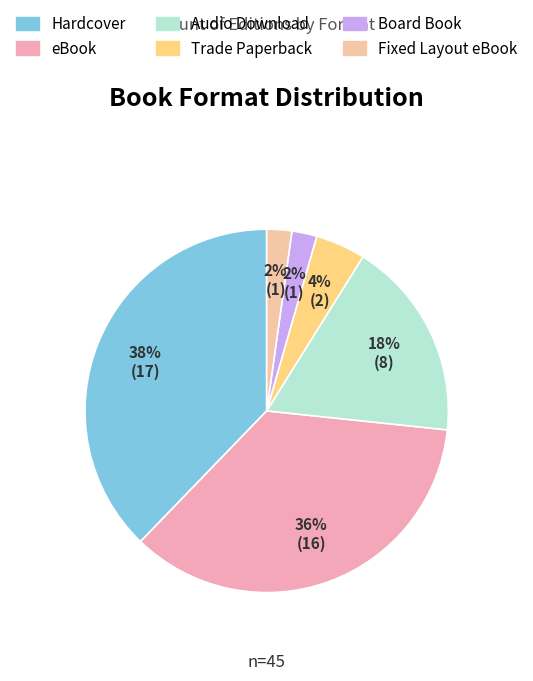

Is there any slice that represents more than half of the pie?

No